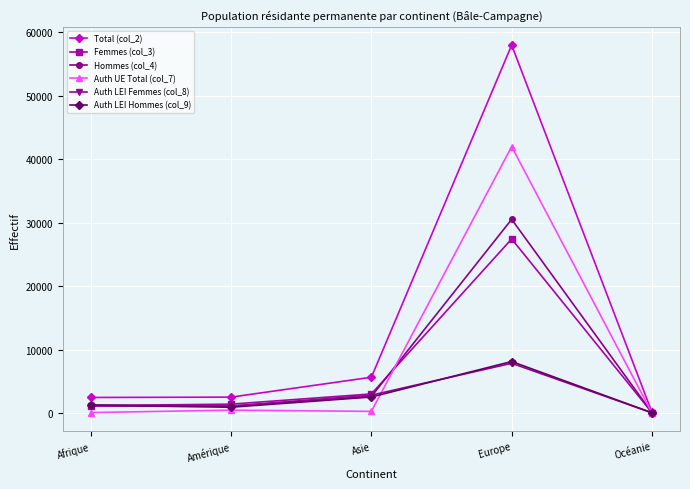

What is the difference between the maximum and minimum values in the Total (col_2) series?

57791